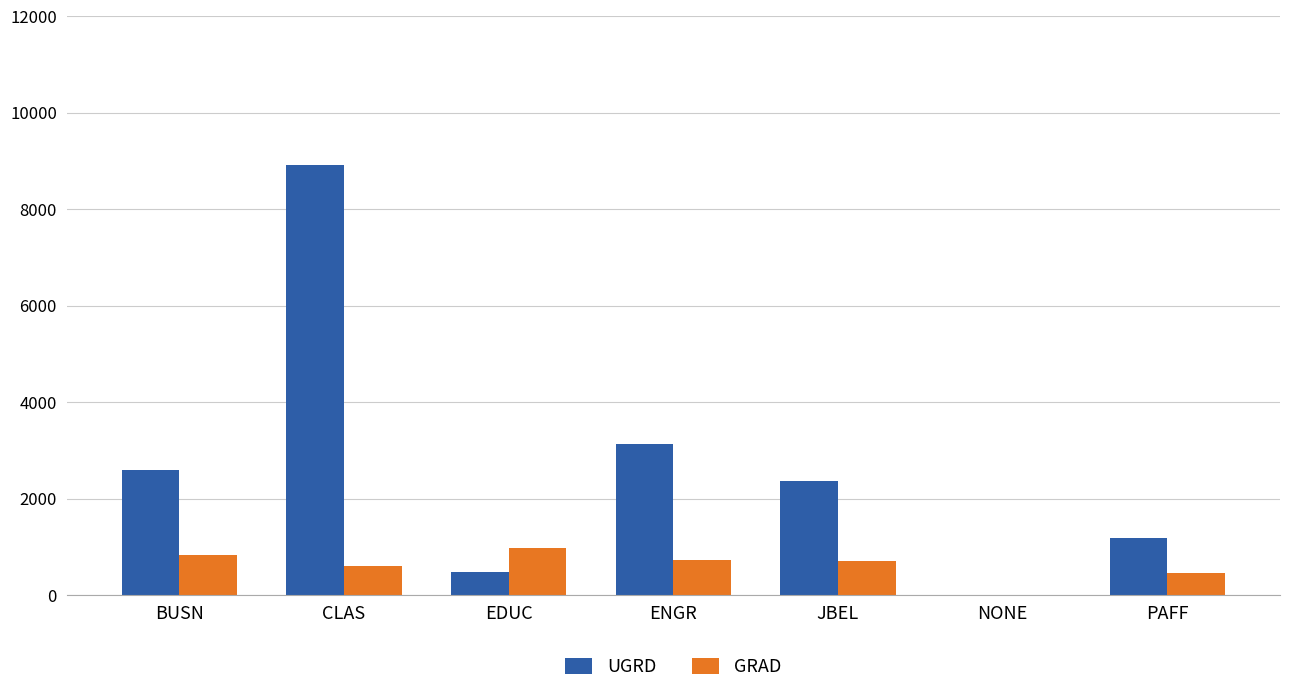

What is the maximum value shown in the chart?

8927